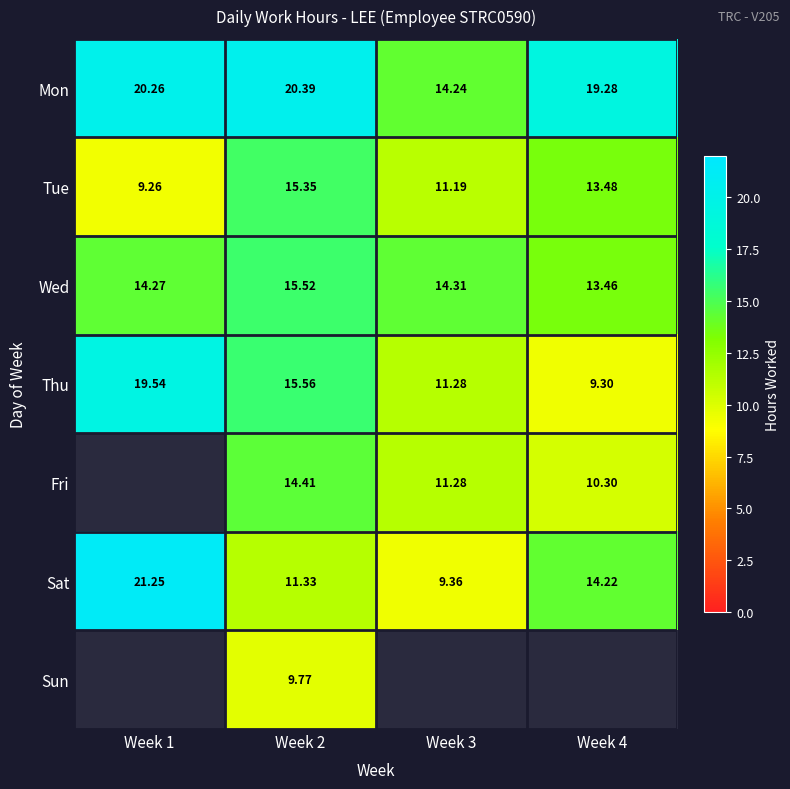

True or false: Fri has a value of 10.3 at Week 4.

True